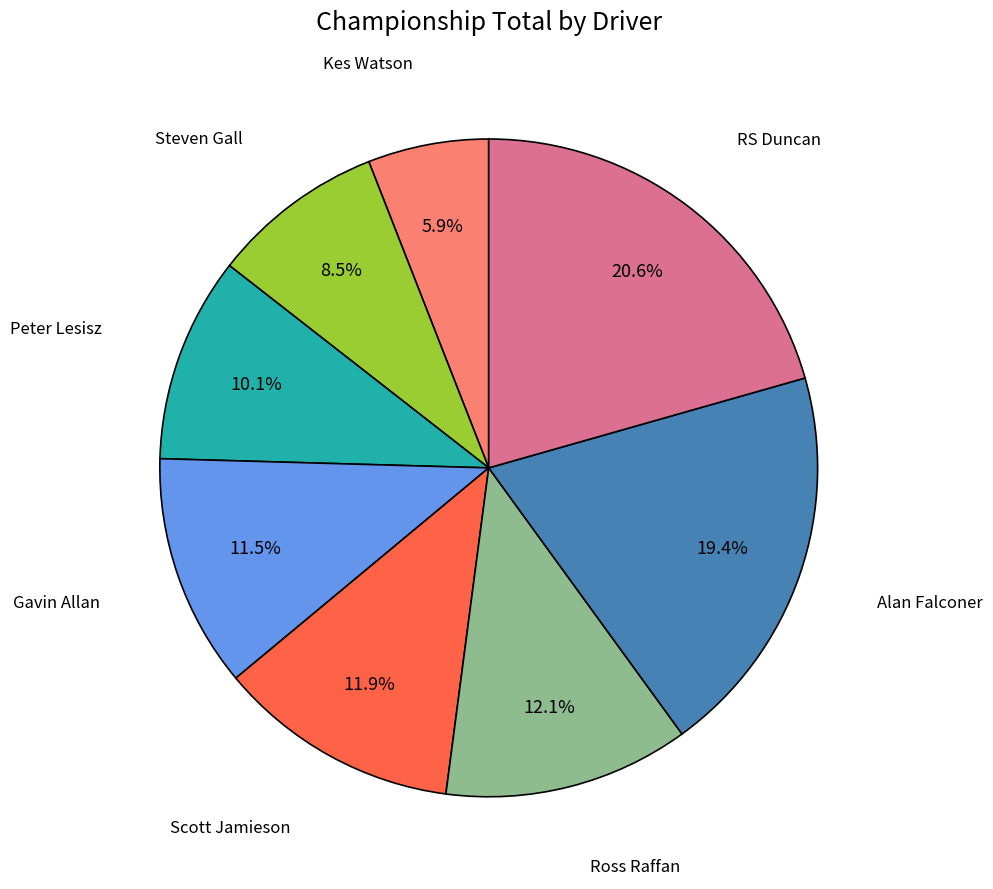

To the nearest percent, what portion does Peter Lesisz represent?

10%